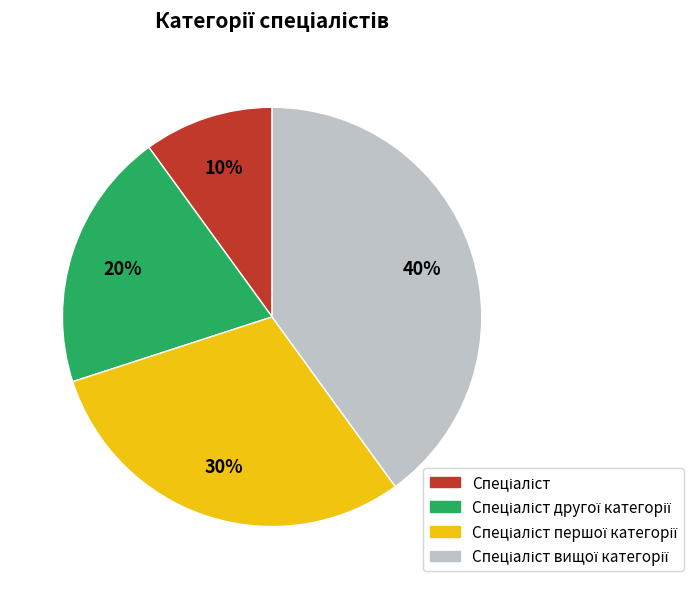

How many slices are in this pie chart?

4